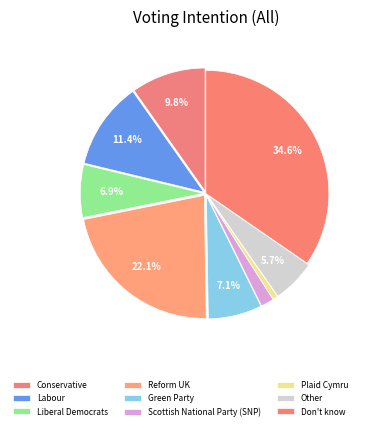

How many segments does this pie chart have?

9